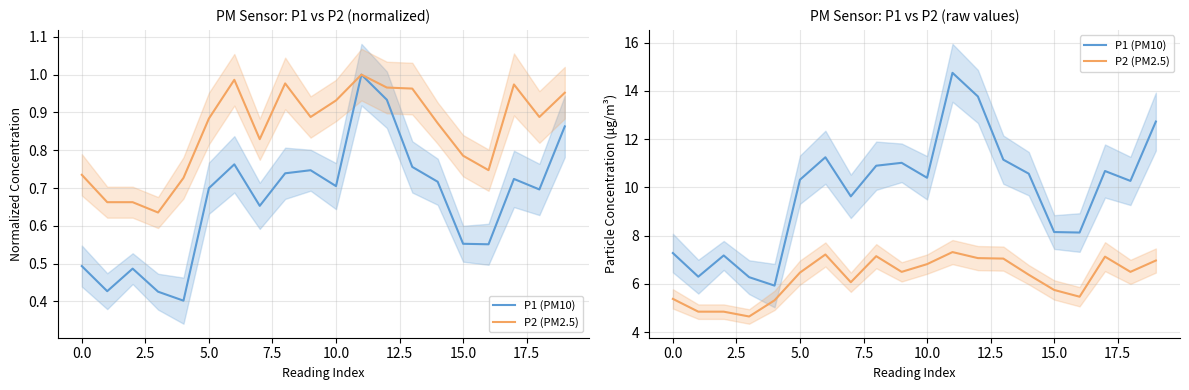

What is the highest value of the P2 (PM2.5) series?

7.3